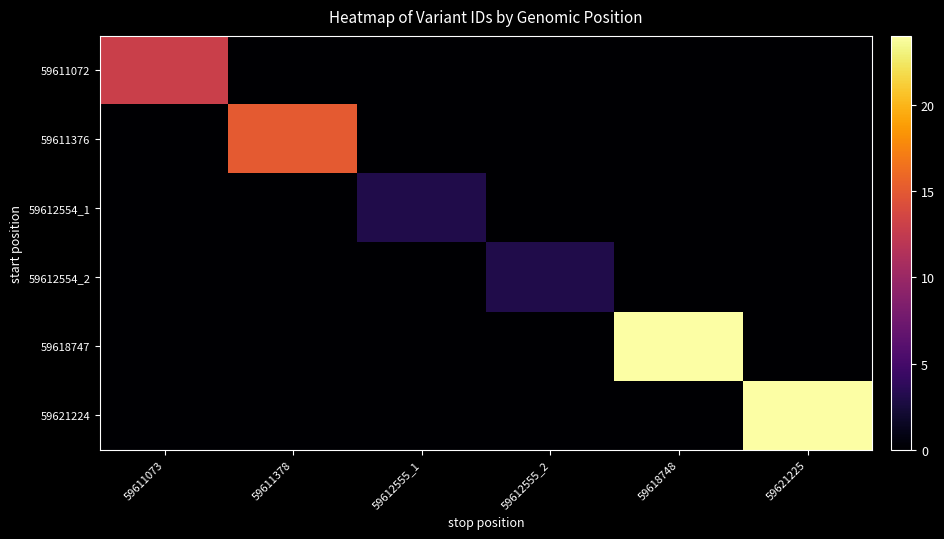

What is the total value across all series at 59618748?

24